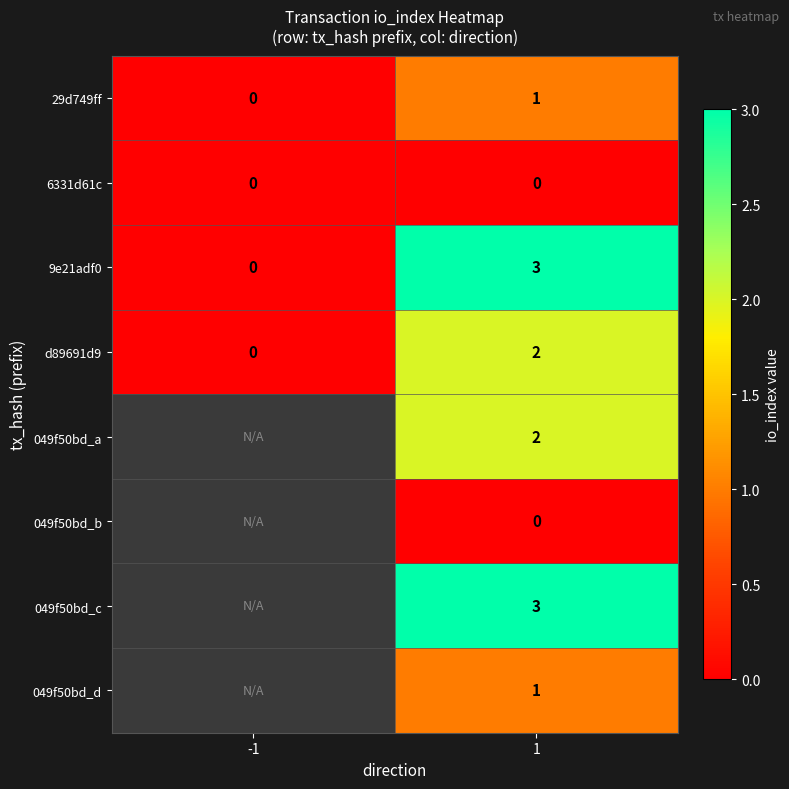

The 29d749ff series shows 1 at -1. True or false?

False